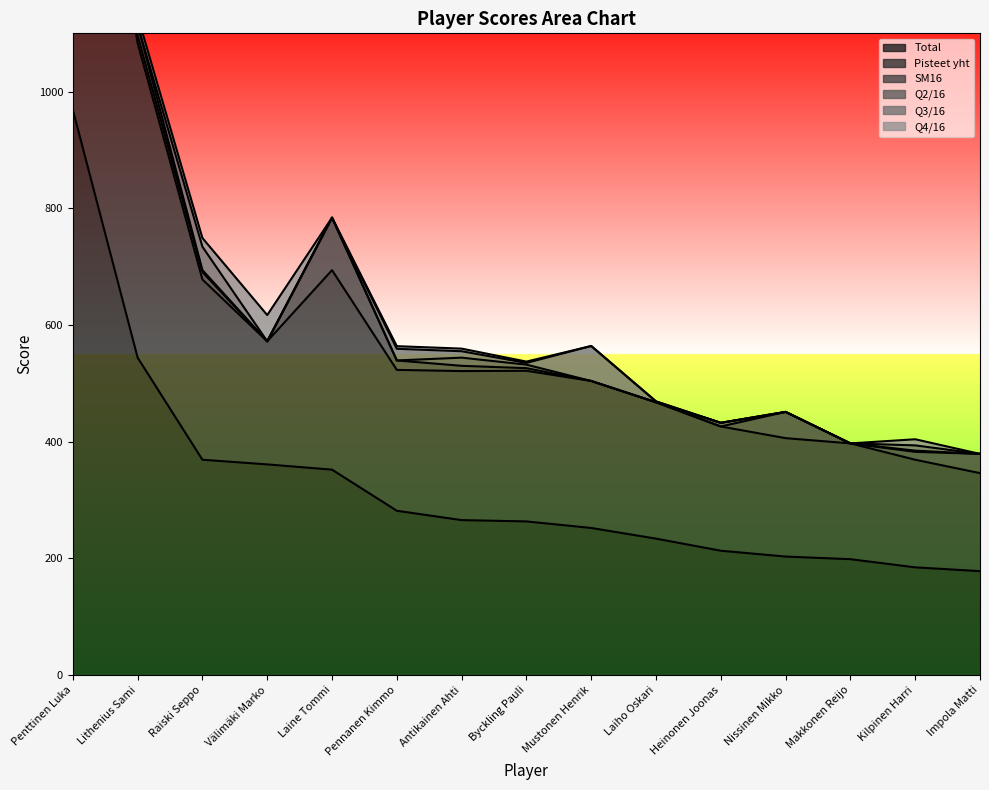

What is the value of the Q4/16 (line) point at the 3rd from the left?

749.1